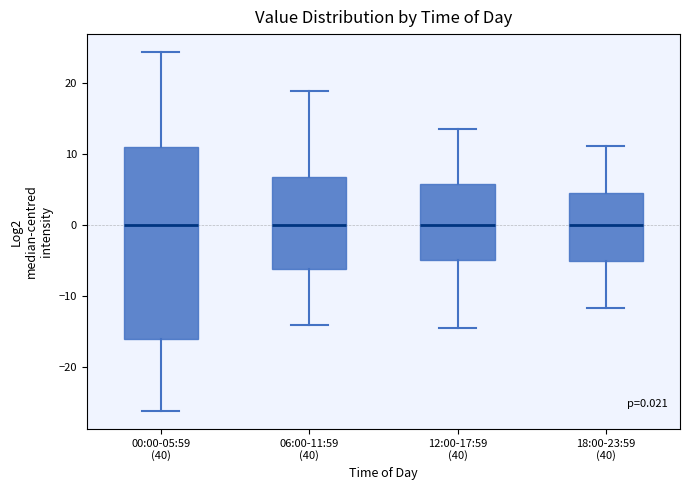

Comparing the boxes themselves (not the whiskers), which one is the tallest?

00:00-05:59 (40)